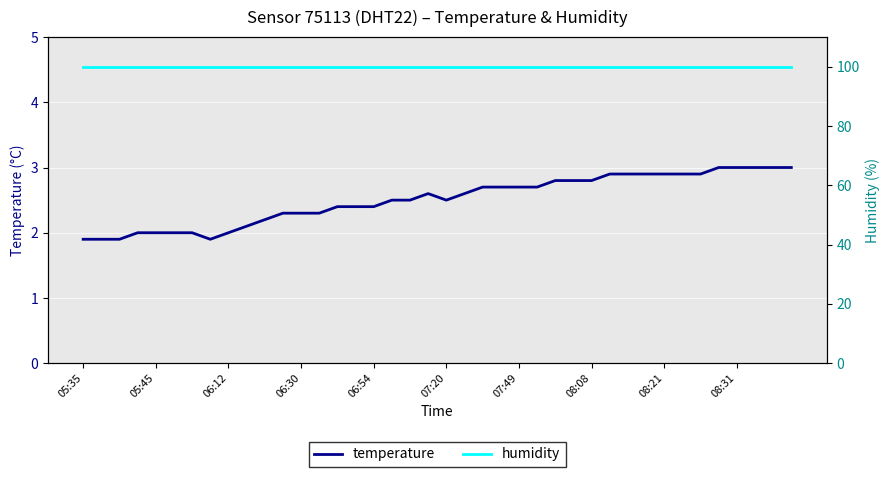

In temperature, how many points are higher than both neighbors (excluding endpoints)?

1